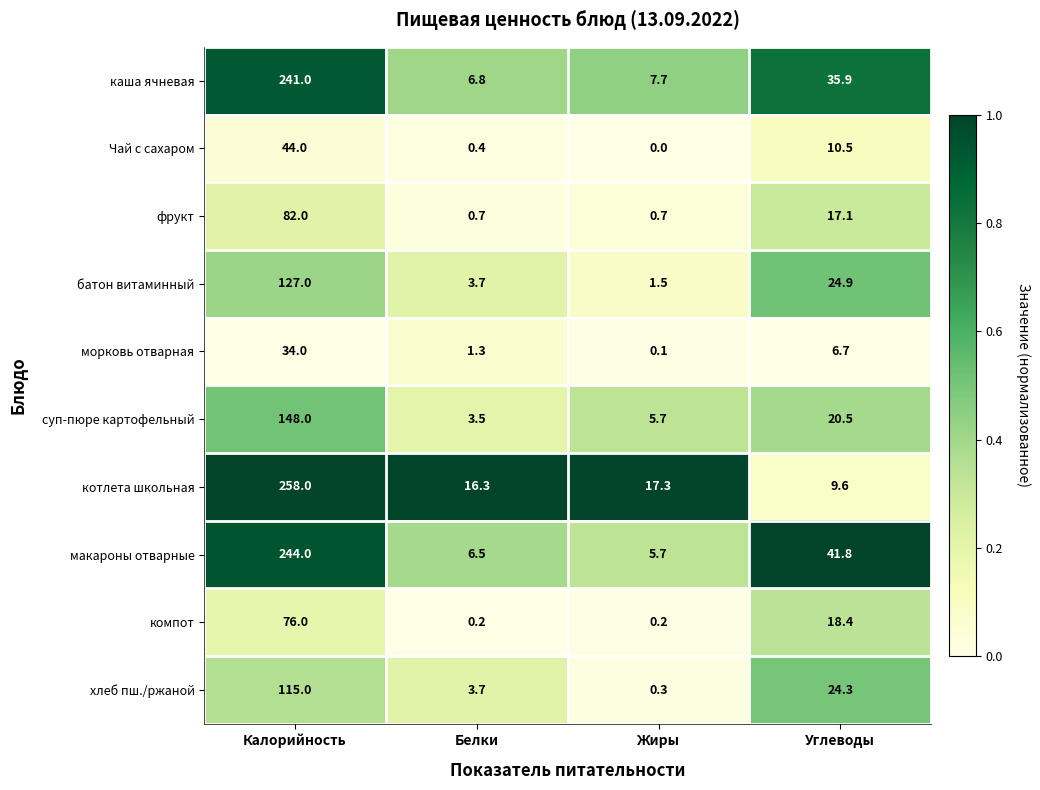

Which category has the highest value in the котлета школьная series?

Калорийность